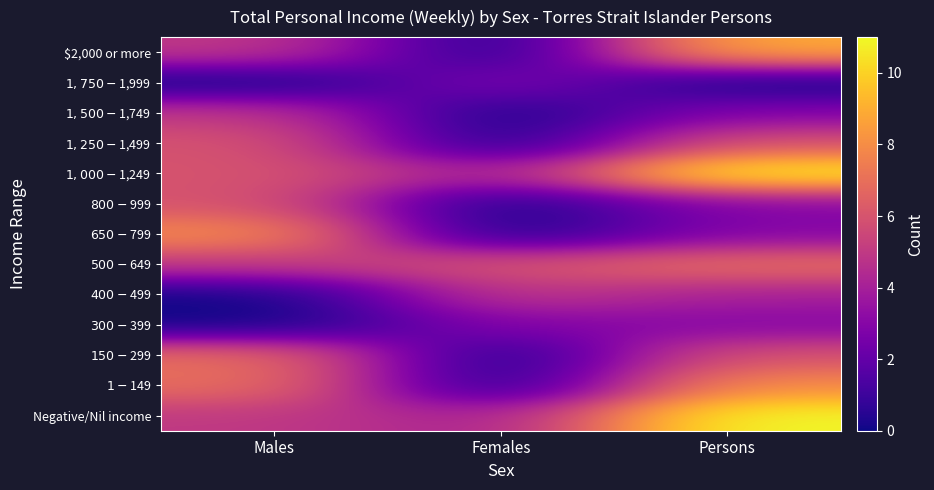

Reading left to right, extract all data points from this chart.

Negative/Nil income: Males=5	Females=4	Persons=11
$1-$149: Males=7	Females=0	Persons=8
$150-$299: Males=7	Females=0	Persons=6
$300-$399: Males=0	Females=3	Persons=3
$400-$499: Males=0	Females=5	Persons=4
$500-$649: Males=5	Females=6	Persons=7
$650-$799: Males=8	Females=0	Persons=3
$800-$999: Males=6	Females=0	Persons=3
$1,000-$1,249: Males=6	Females=4	Persons=11
$1,250-$1,499: Males=6	Females=0	Persons=6
$1,500-$1,749: Males=5	Females=0	Persons=3
$1,750-$1,999: Males=0	Females=3	Persons=0
$2,000 or more: Males=5	Females=0	Persons=9